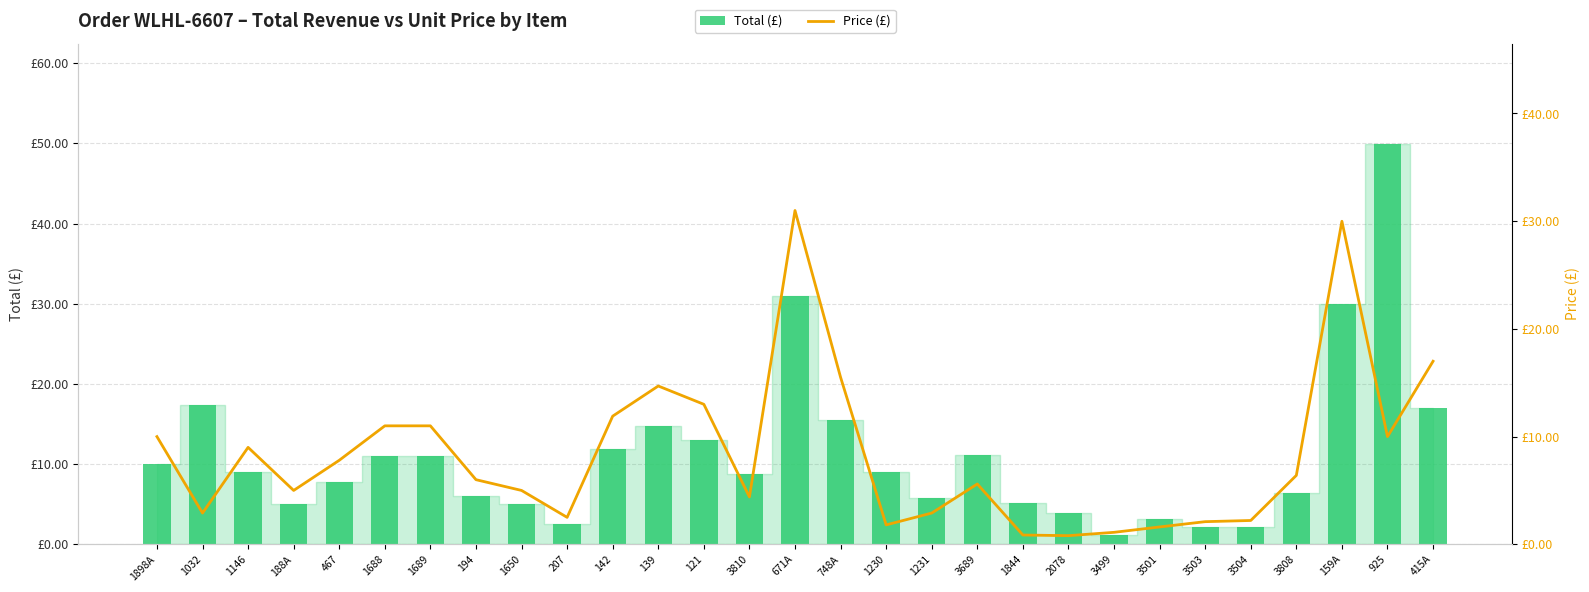

How many bars are there in each group?

2